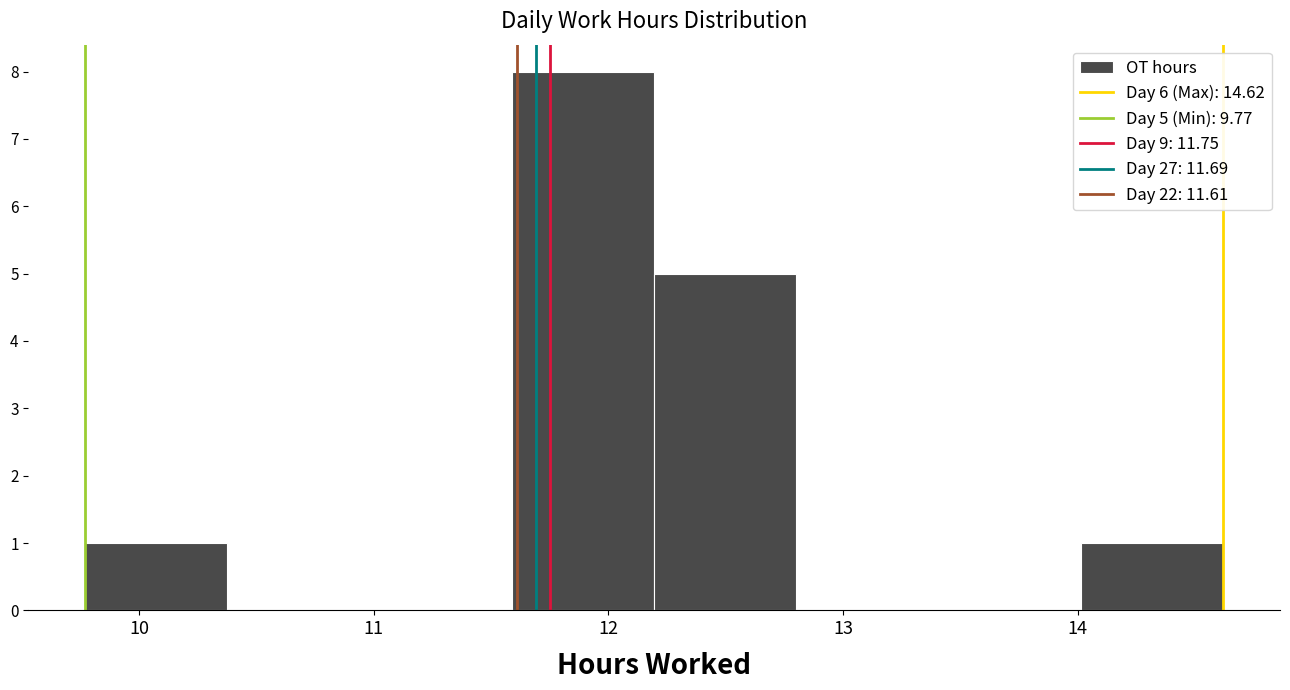

Which range on the x-axis has the tallest bar?

11.6 to 12.2